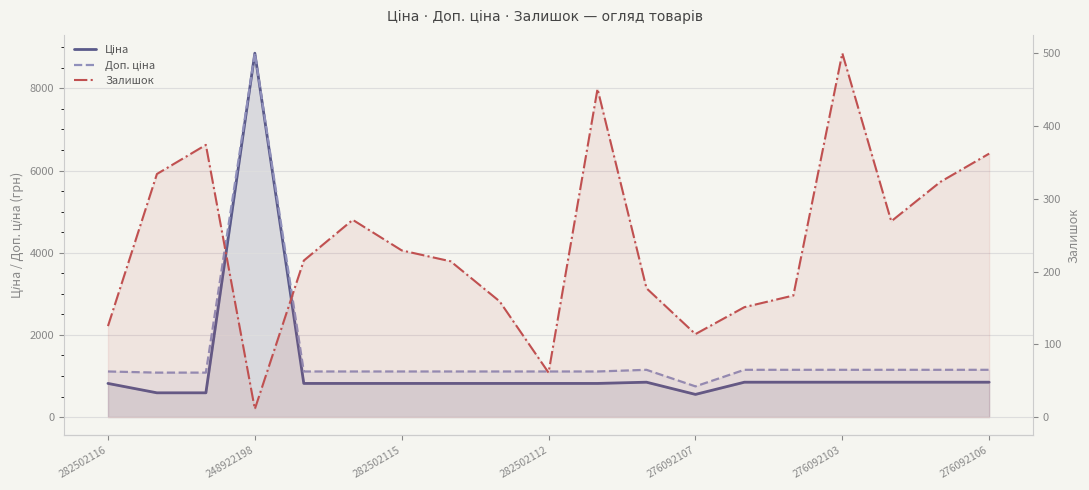

True or false: Залишок and Доп. ціна intersect in this chart.

False